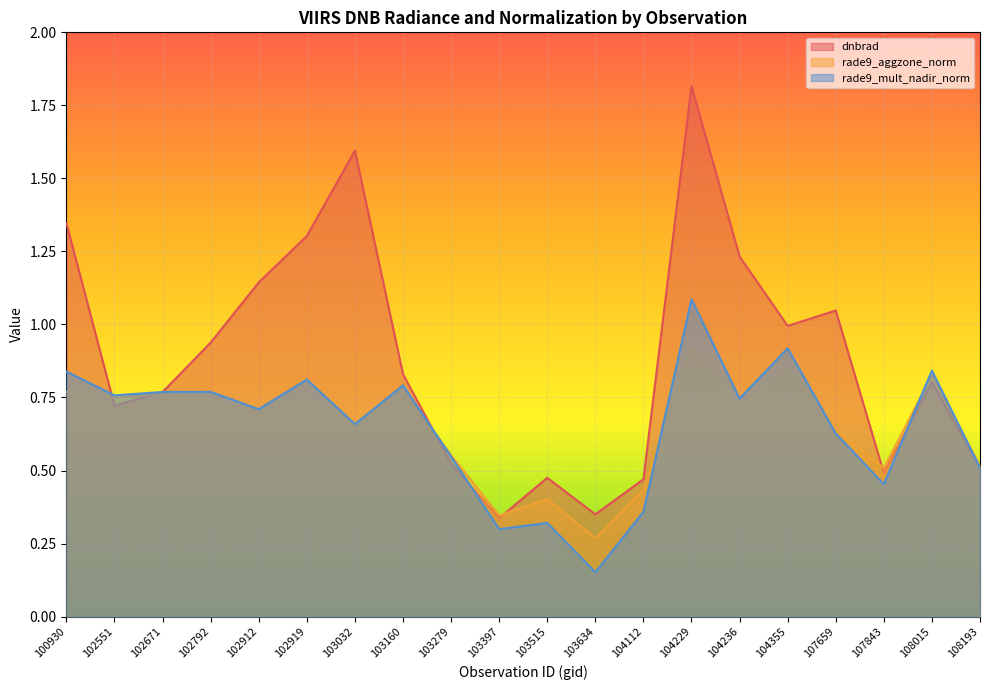

What is the difference between the second highest and minimum values in the dnbrad series?

1.3